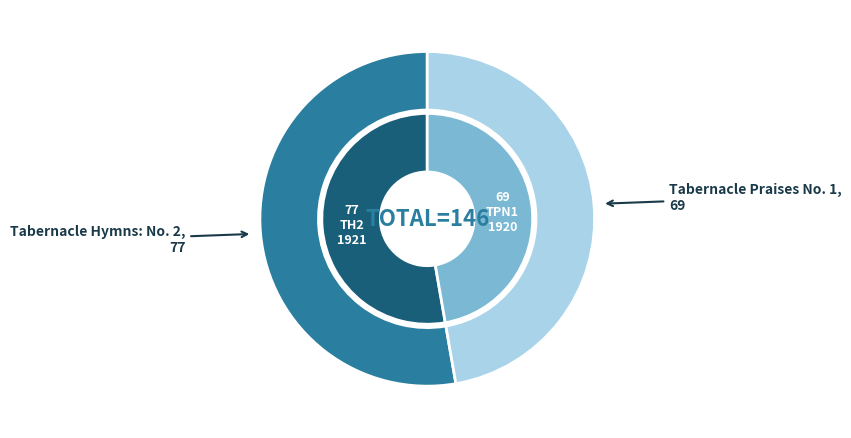

Is Tabernacle Praises No. 1 the majority of the pie?

No